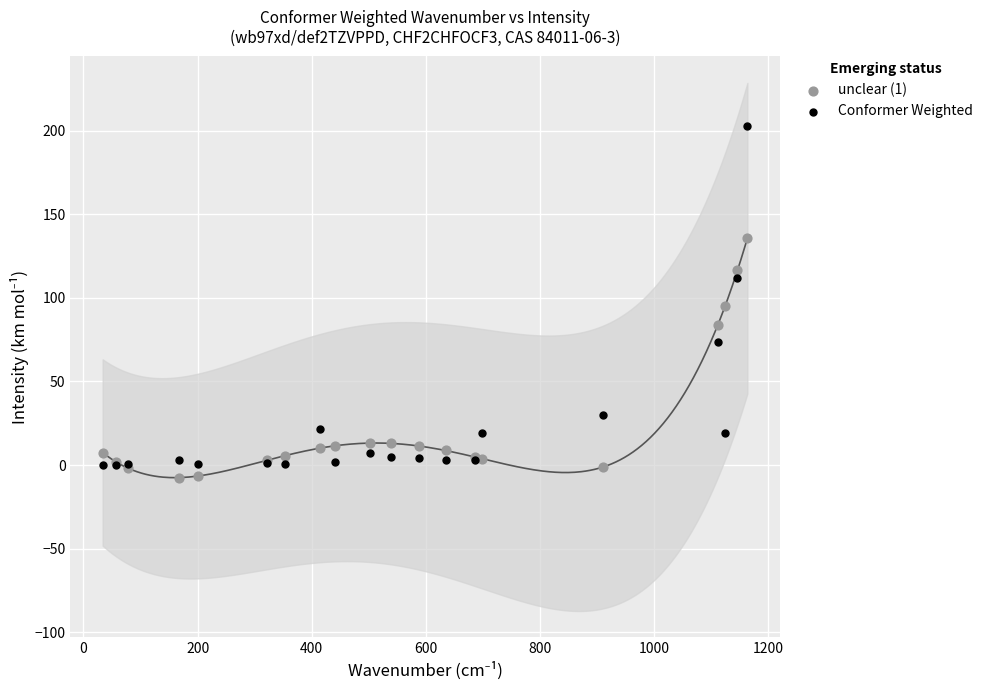

Which series reaches the minimum Y coordinate?

unclear (1)